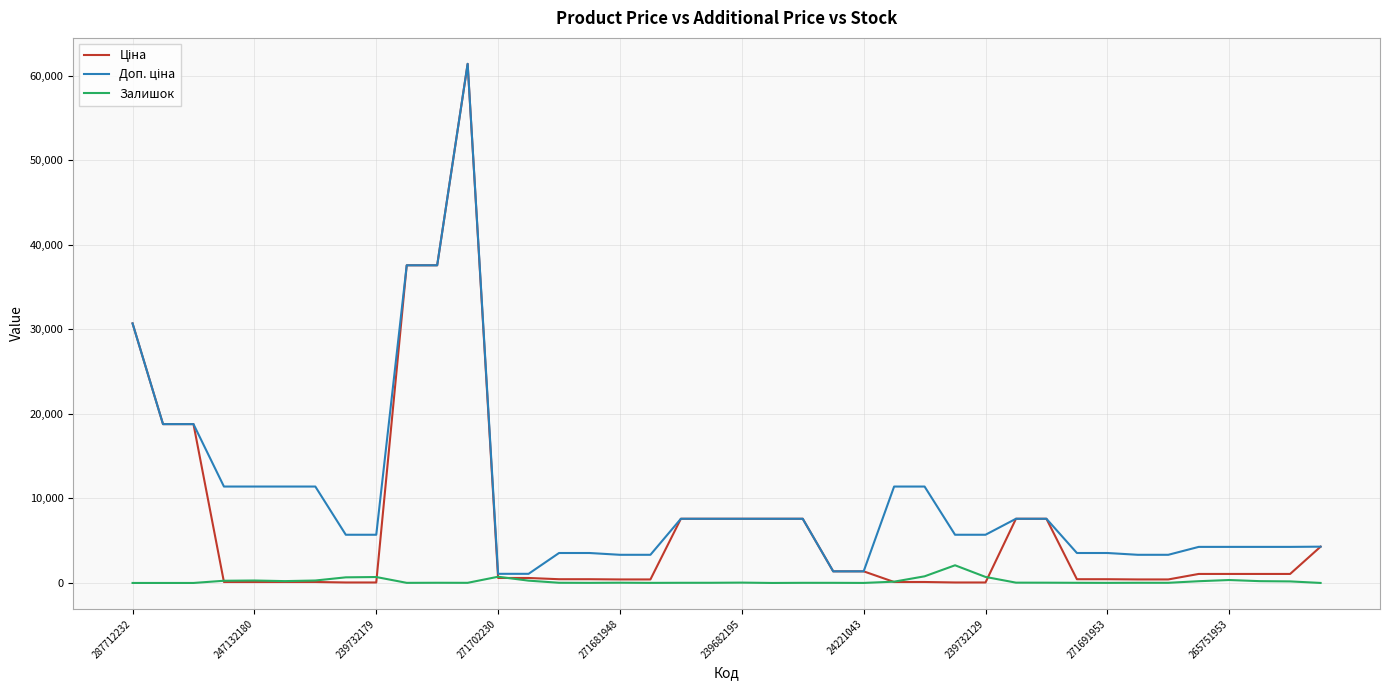

What is the value of the Залишок point at the 38th from the left?

214.0